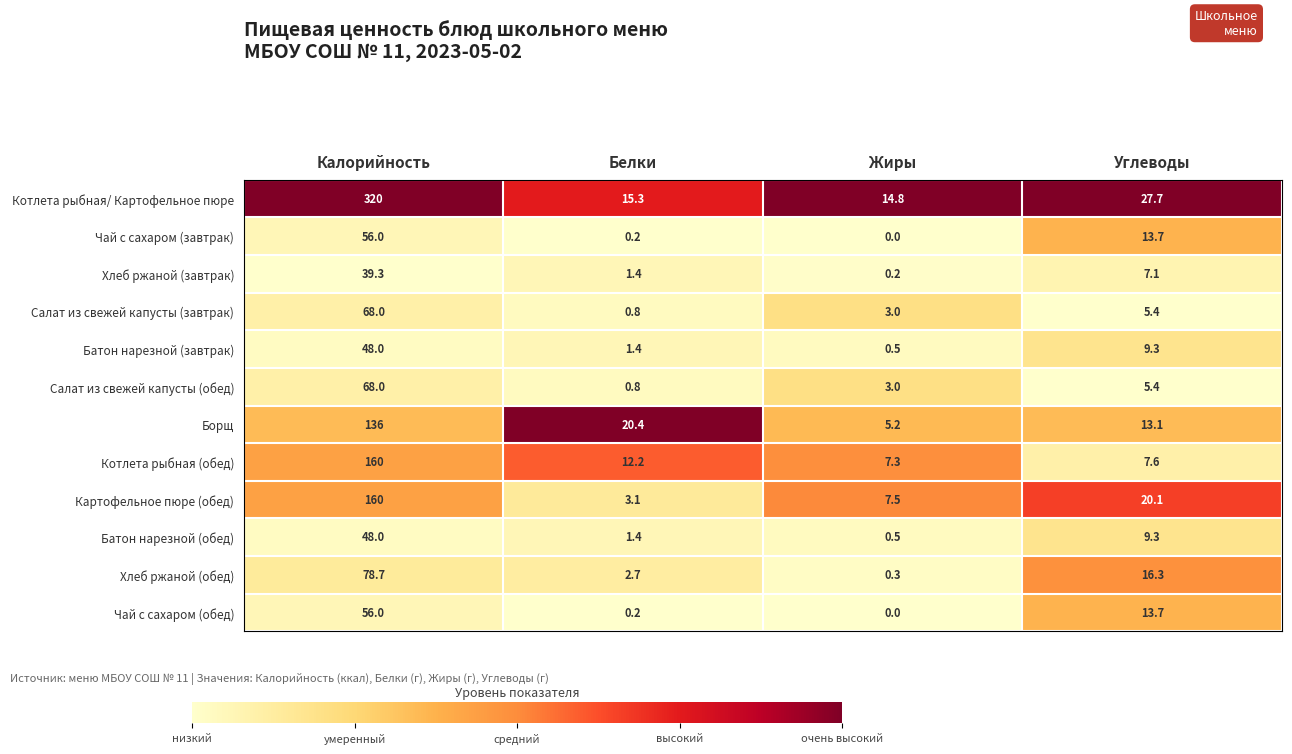

At which category does the chart reach its minimum across all series?

Жиры